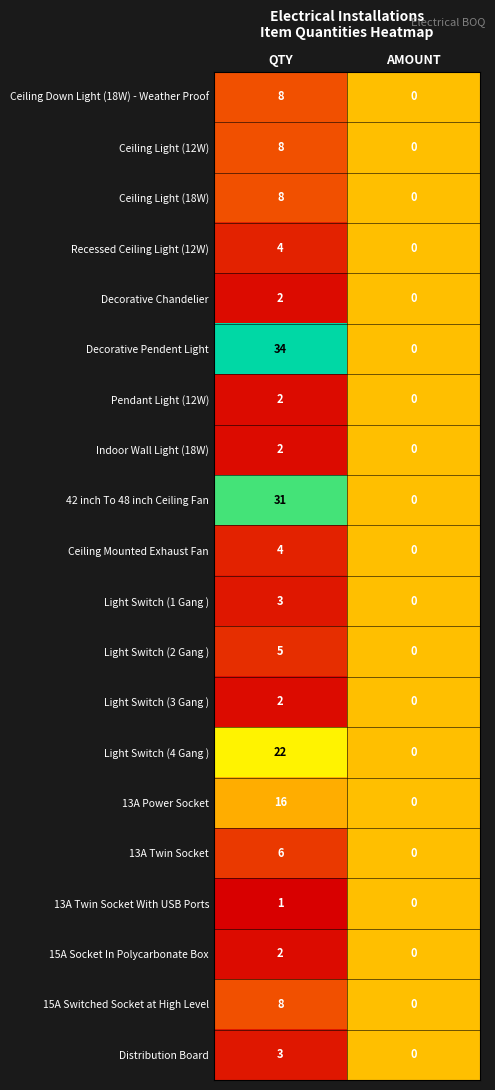

The Light Switch (4 Gang ) series shows -14 at AMOUNT. True or false?

False